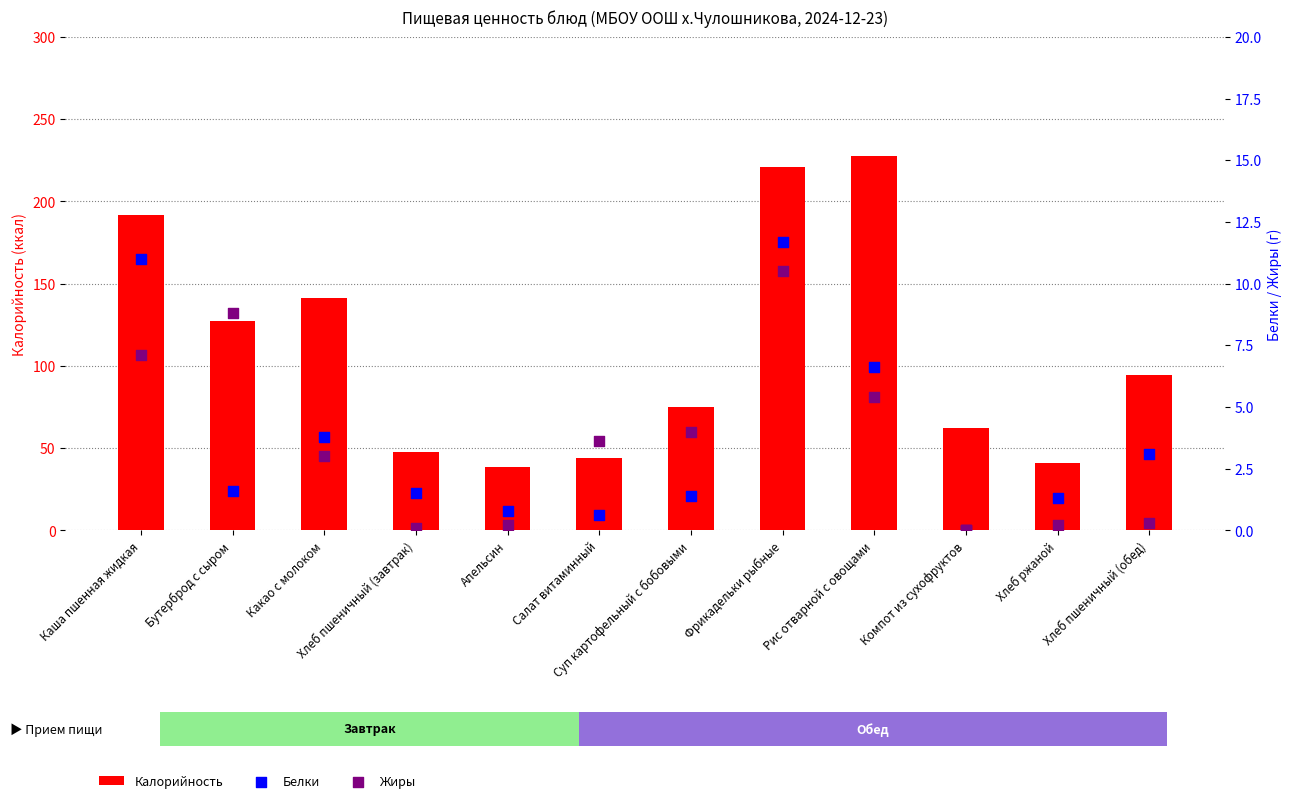

Which series contains the lowest Y value?

Белки